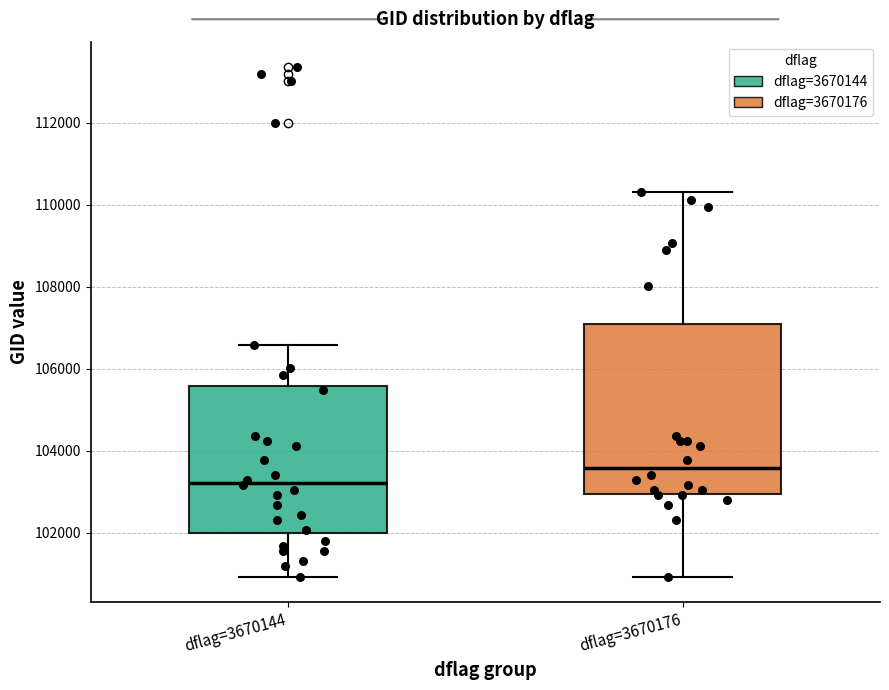

Reading left to right, transcribe this box plot: for each box, give where its median line is, the range the box spans, and where its two whiskers end, as read against the y-axis. The values are not printed on the chart, so give them approximately, as read against the axis.

dflag=3670144: median 103200, box 102000 to 105600, whiskers 101000 to 106600
dflag=3670176: median 103600, box 103000 to 107200, whiskers 101000 to 110200